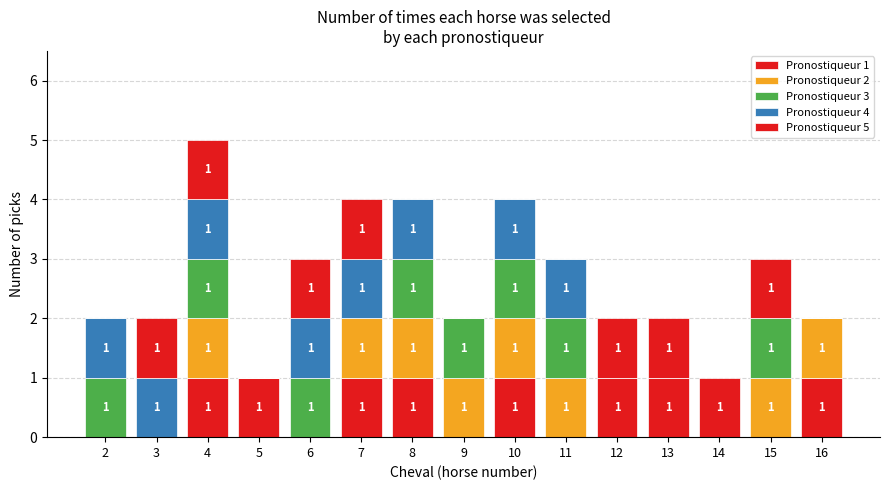

How many positive values does the Pronostiqueur 1 series have?

8